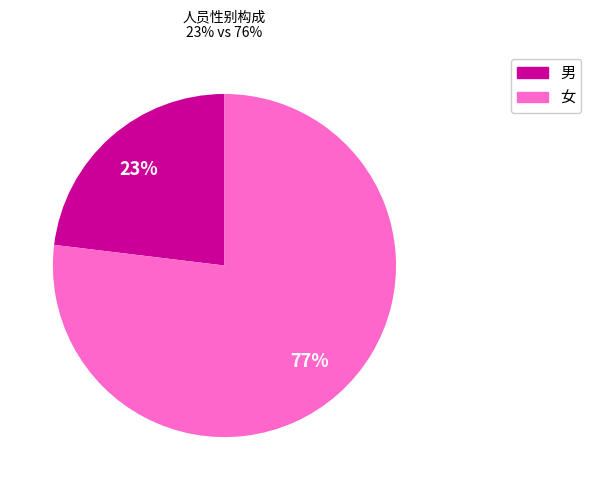

Between 男 and 女, which is larger?

女